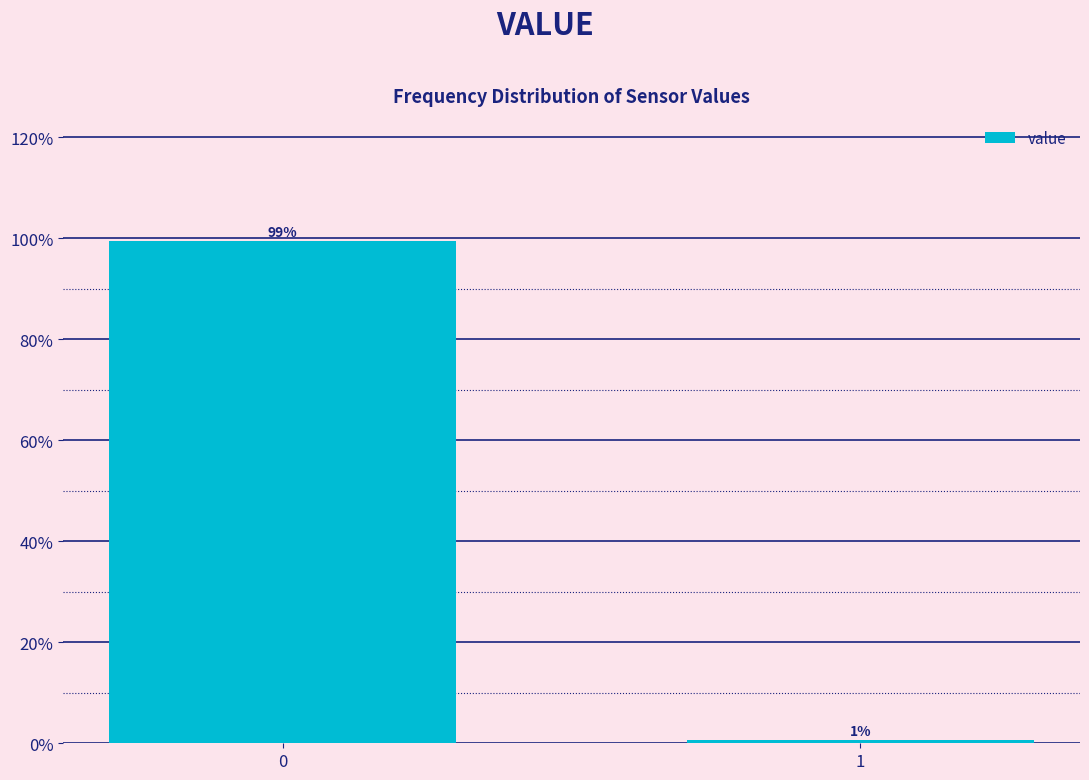

Is it true that the value at 0 is 99.4?

True